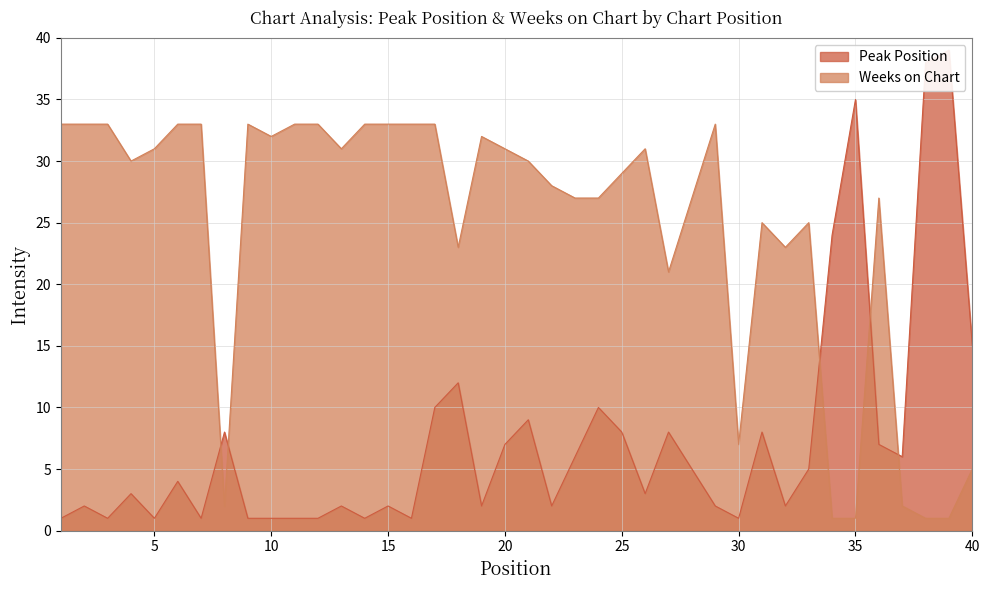

What is the value of the Peak Position point at the 5th from the left?

1